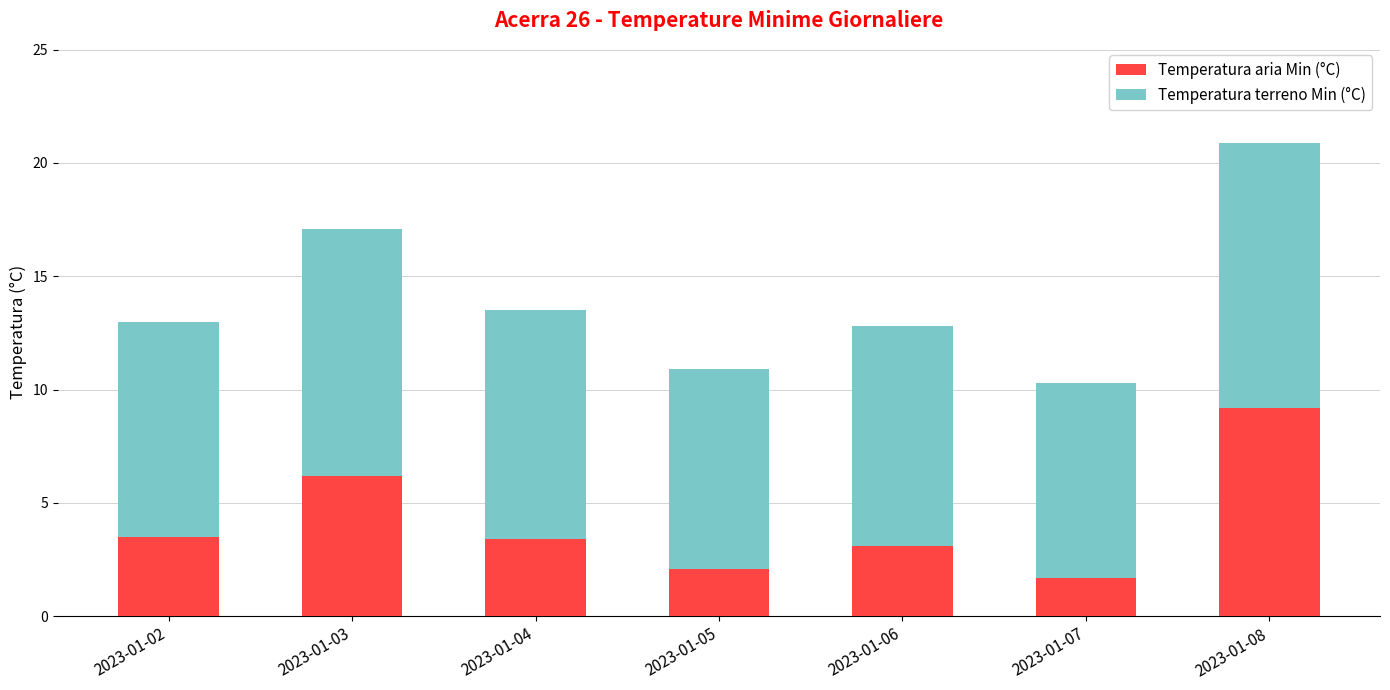

What is the maximum value for Temperatura aria Min (°C)?

9.2